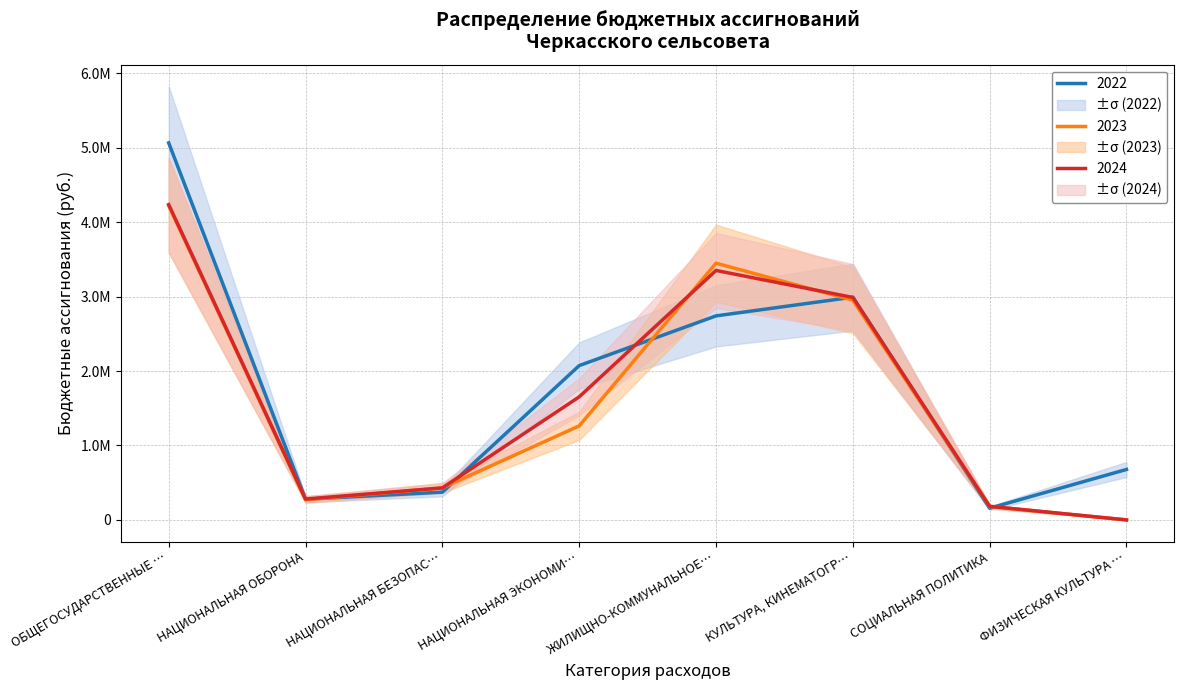

At which label is 2024 closest to 2118128?

НАЦИОНАЛЬНАЯ ЭКОНОМИ…